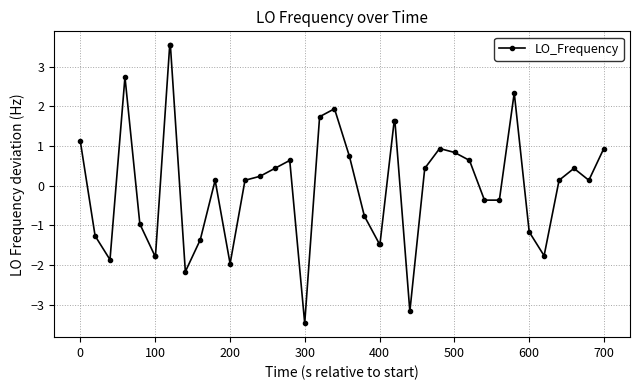

How many lines are shown in the chart?

1